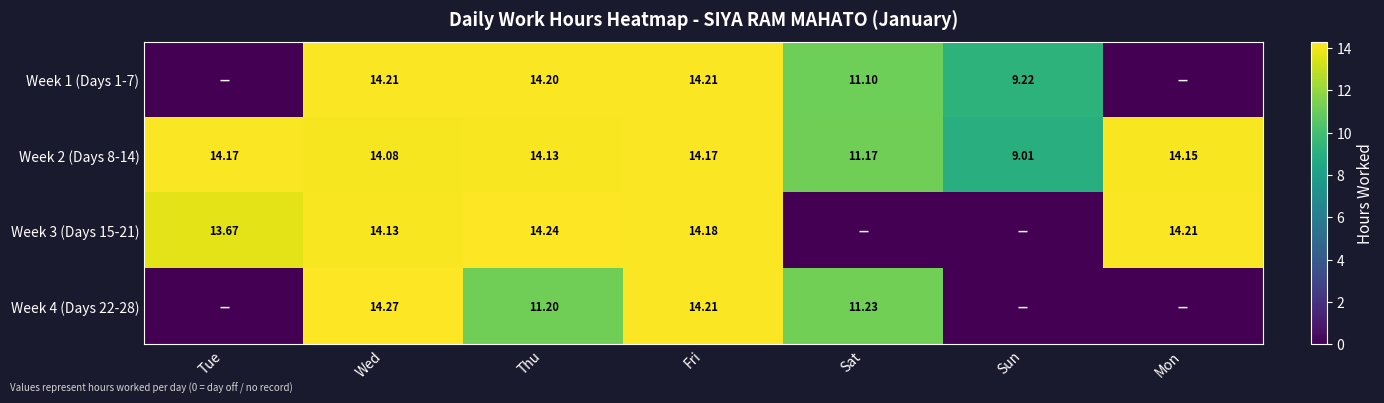

Which category has the lowest value in the Week 2 (Days 8-14) series?

Sun